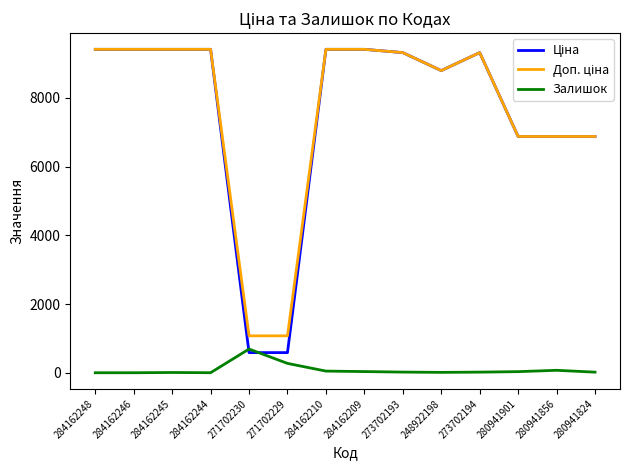

What is the average value of the Залишок series?

87.1